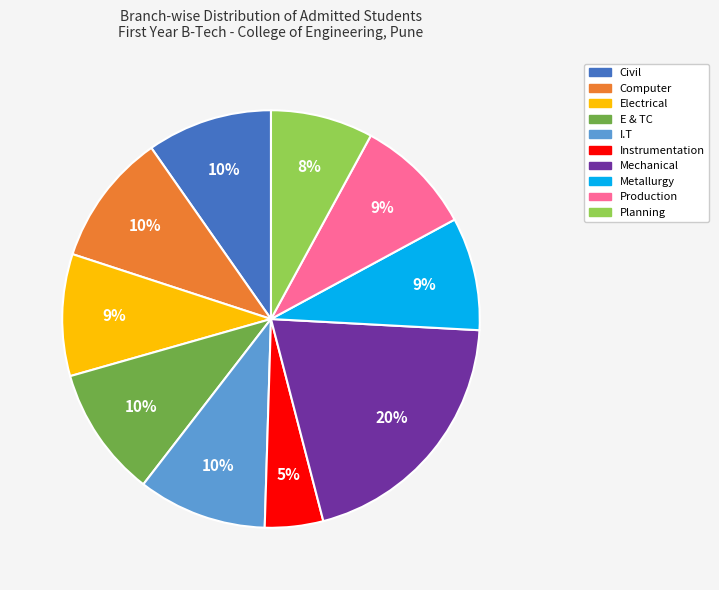

To the nearest percent, what percentage of the pie is I.T?

10%